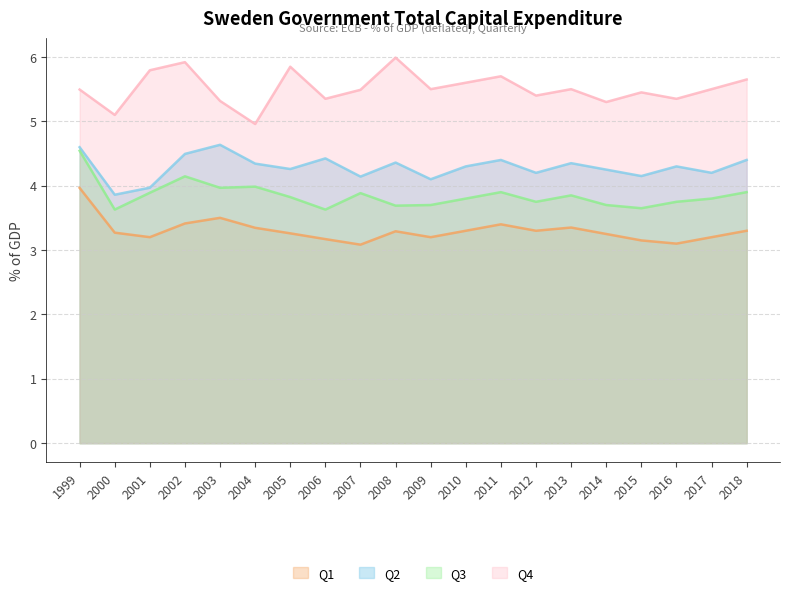

True or false: Q2 and Q4 cross at least once.

False